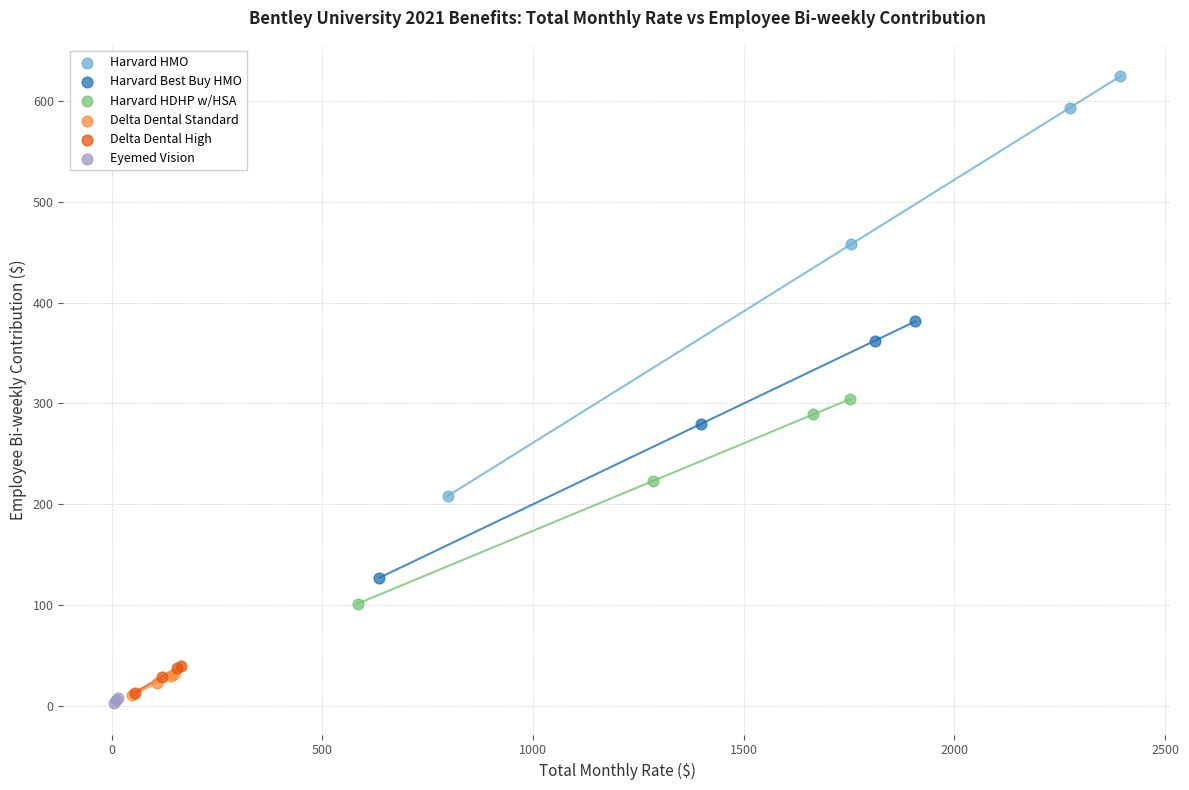

Which series contains the highest Y value?

Harvard HMO